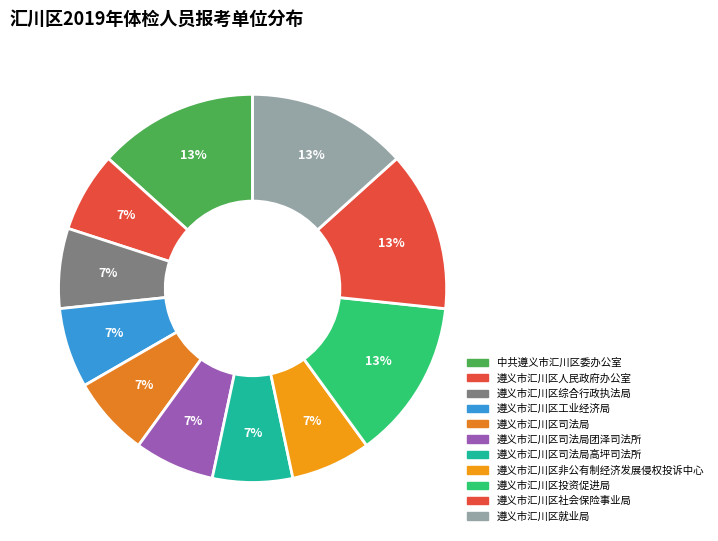

Rank the categories by value from lowest to highest.

遵义市汇川区人民政府办公室, 遵义市汇川区综合行政执法局, 遵义市汇川区工业经济局, 遵义市汇川区司法局, 遵义市汇川区司法局团泽司法所, 遵义市汇川区司法局高坪司法所, 遵义市汇川区非公有制经济发展侵权投诉中心, 中共遵义市汇川区委办公室, 遵义市汇川区投资促进局, 遵义市汇川区社会保险事业局, 遵义市汇川区就业局